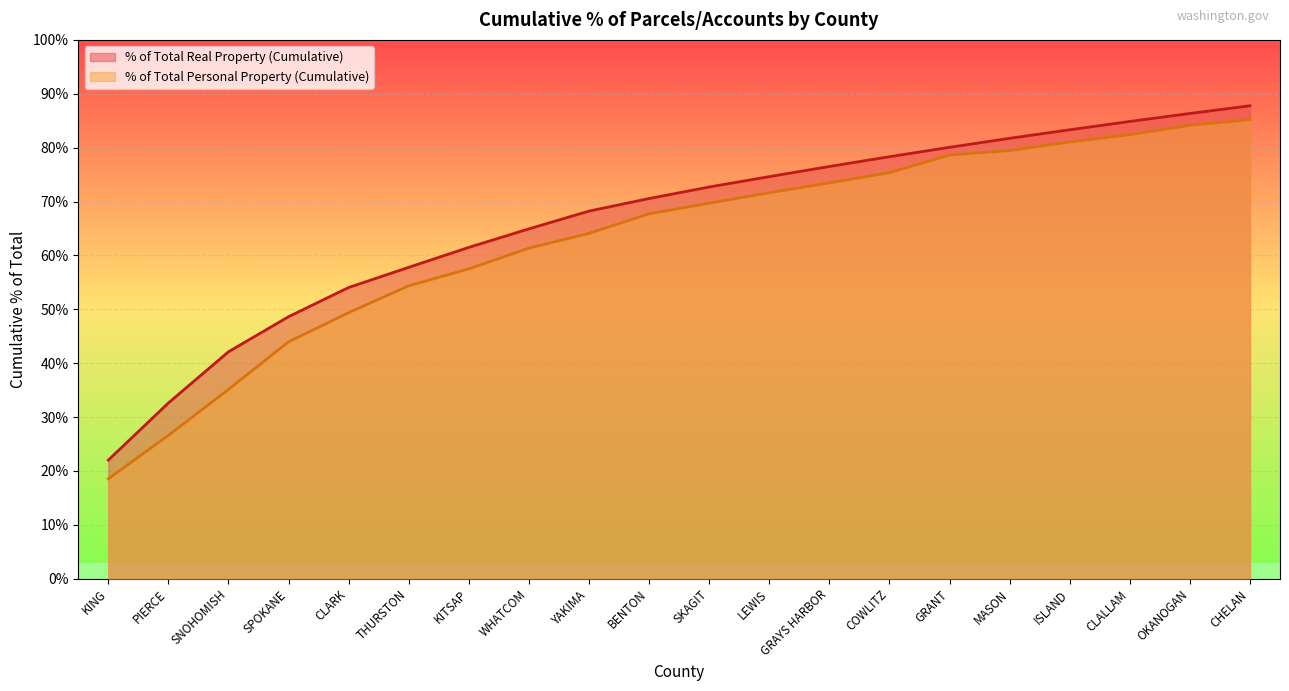

What is the average value of the % of Total Real Property (Cumulative) series?

0.7